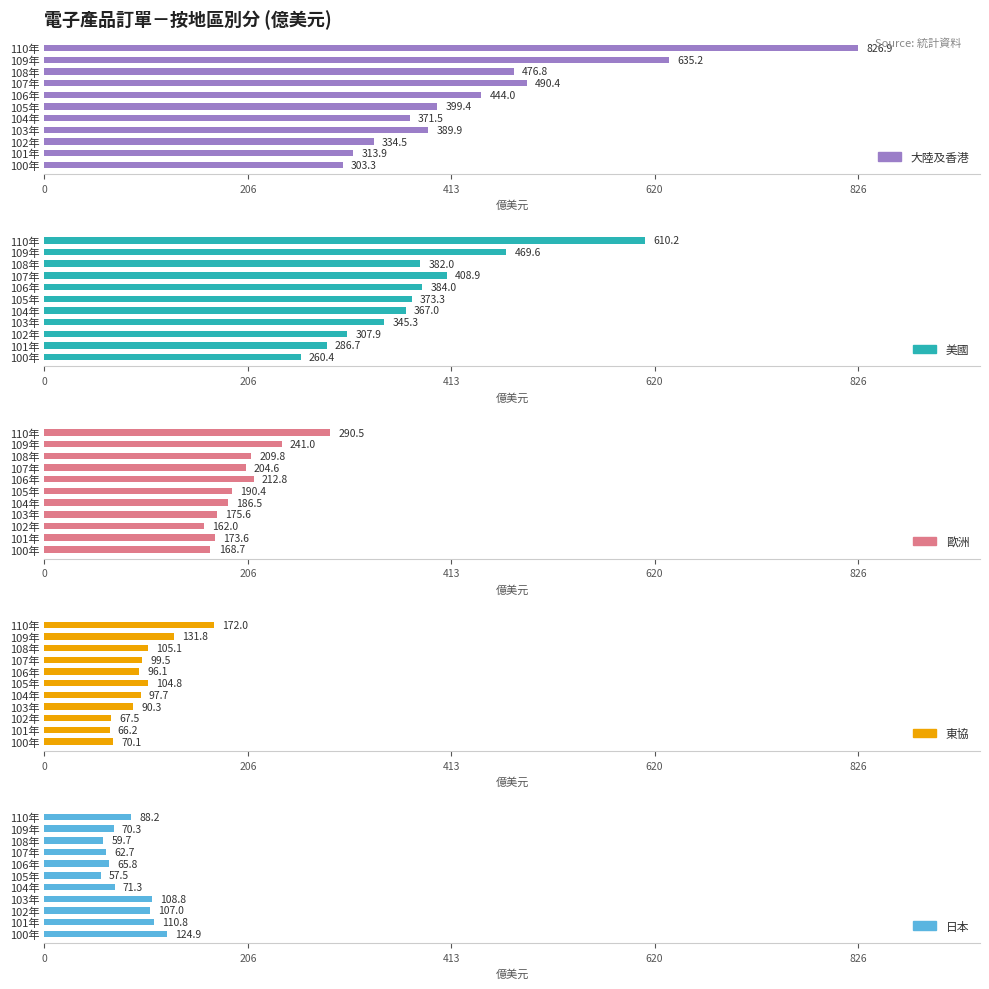

True or false: 歐洲 has a value of 290.5 at 110年.

True